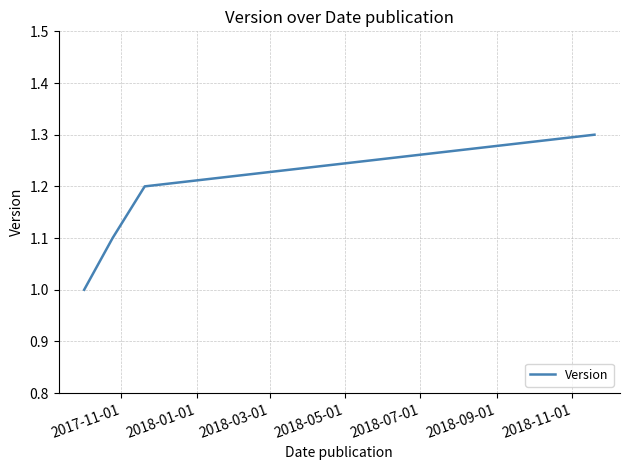

What is the sum of all values?

4.6